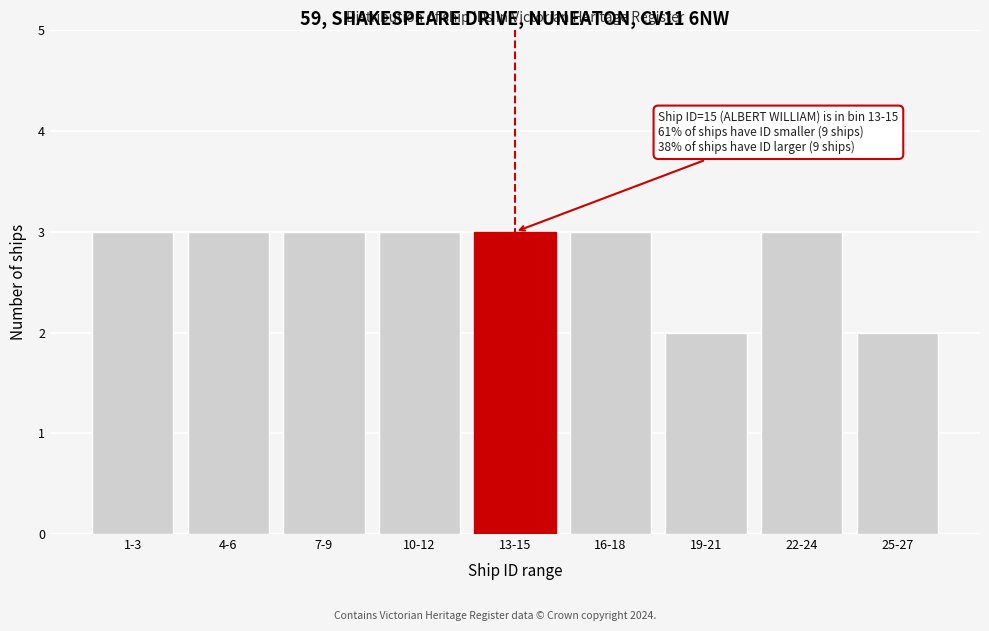

Reading left to right, list all the values displayed in this chart.

3	3	3	3	3	3	2	3	2